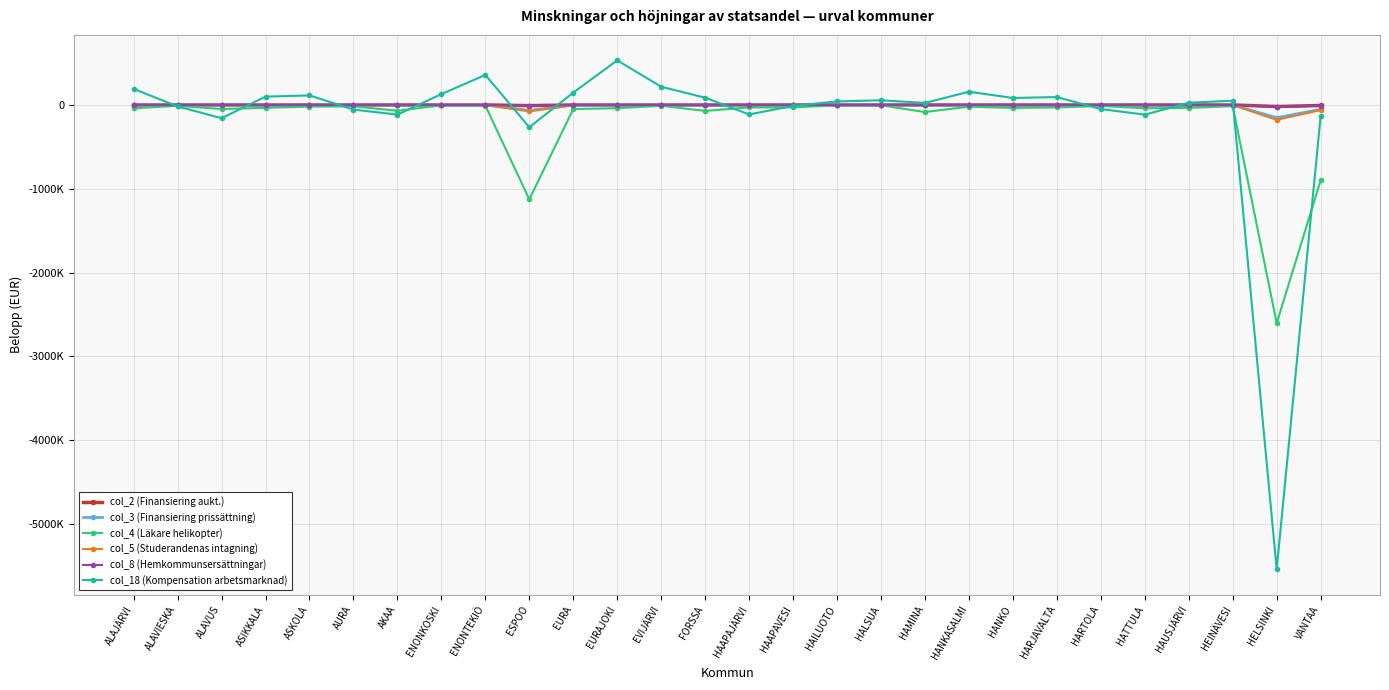

True or false: col_5 (Studerandenas intagning) and col_4 (Läkare helikopter) intersect in this chart.

False